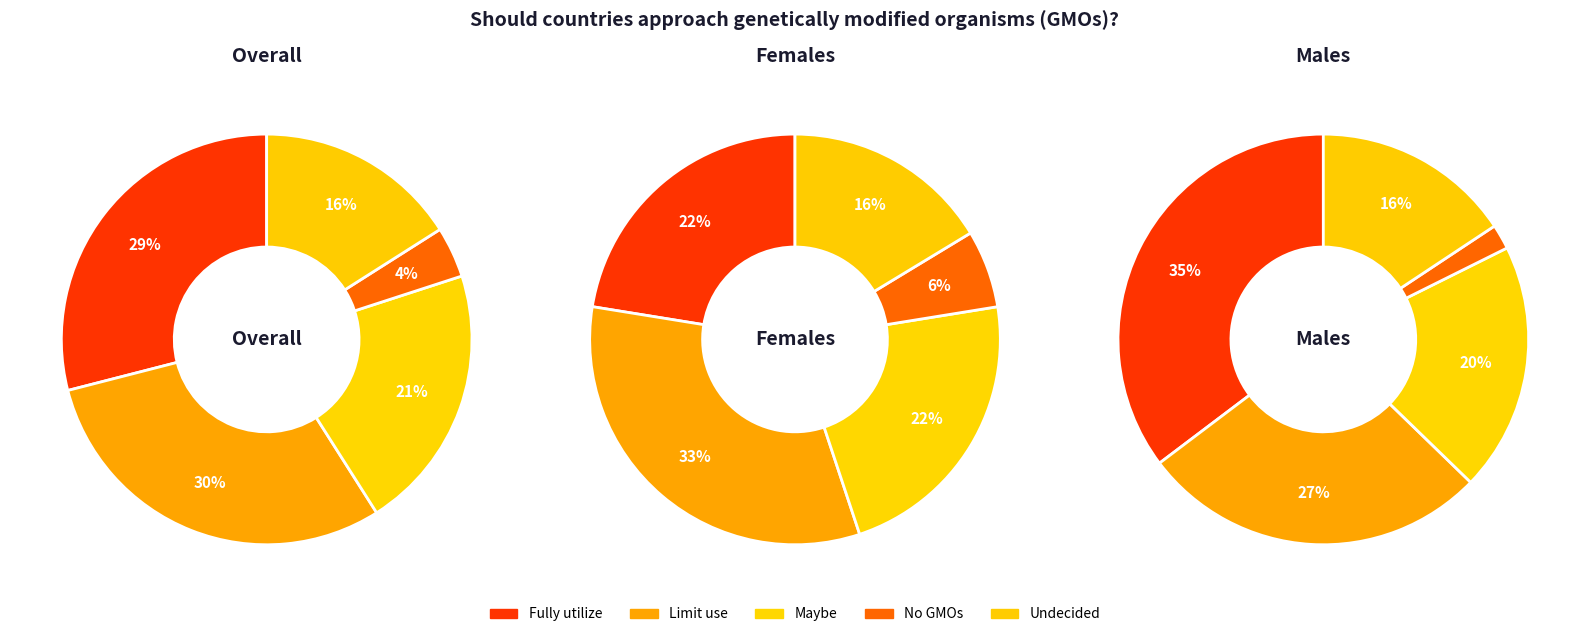

What percentage do Maybe and Undecided together represent?

37.0%